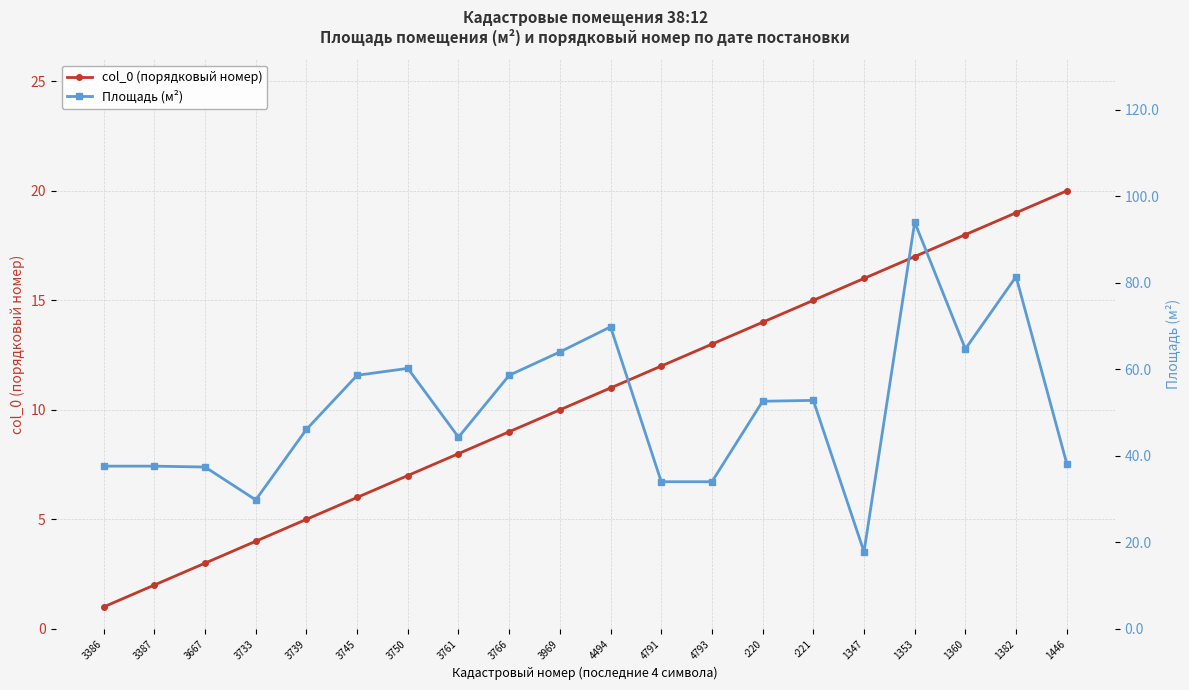

List the series in order of their peak value, lowest first.

col_0 (порядковый номер), Площадь (м²)